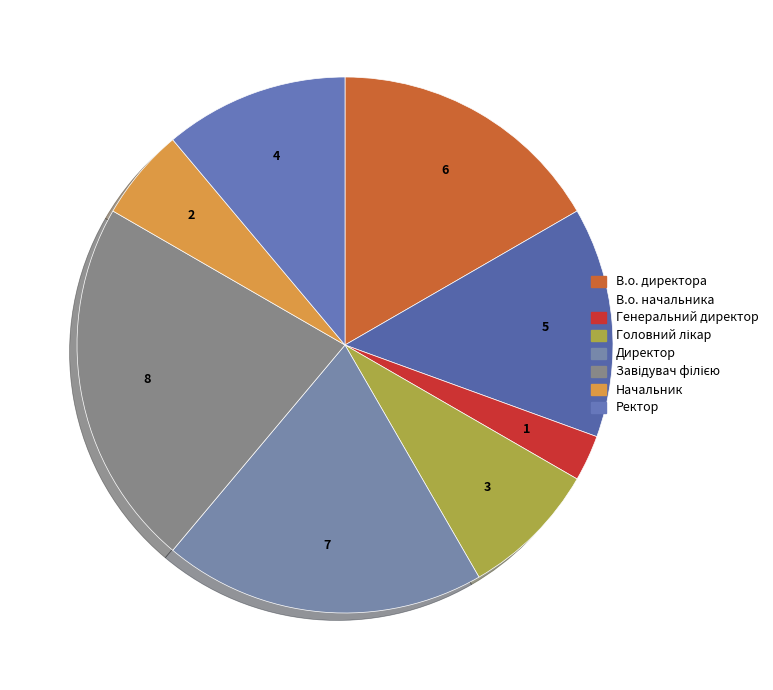

How many segments does this pie chart have?

8